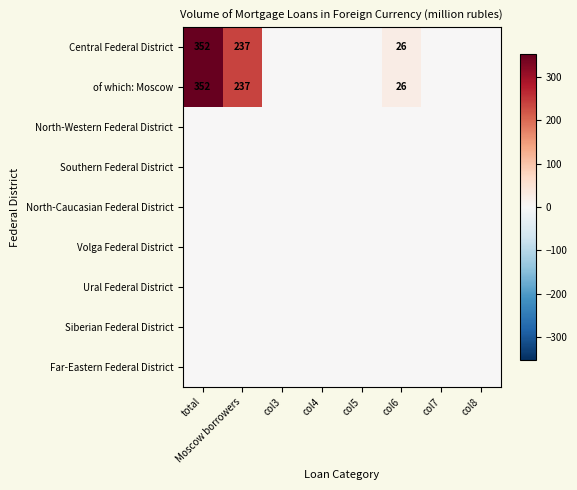

What is the sum of the Central Federal District values at Moscow borrowers and total?

589